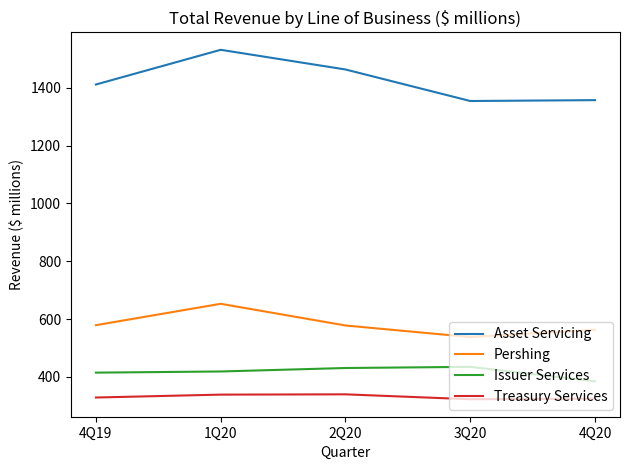

True or false: Treasury Services and Asset Servicing intersect in this chart.

False